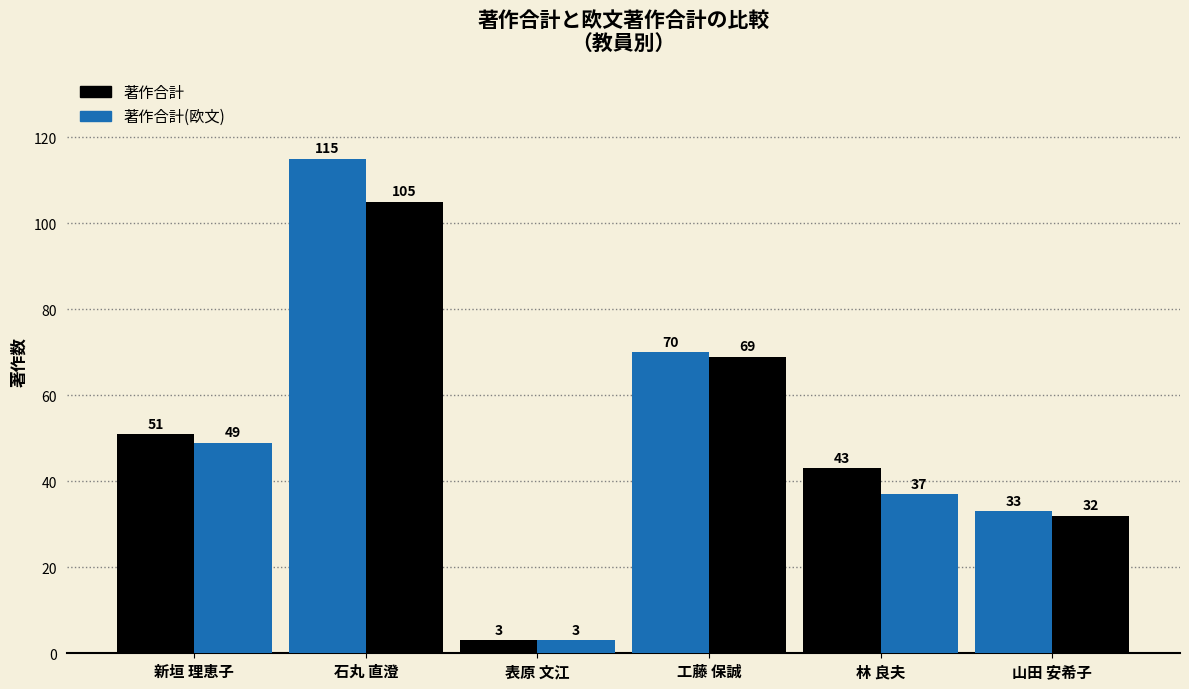

How many bars are there in total?

12